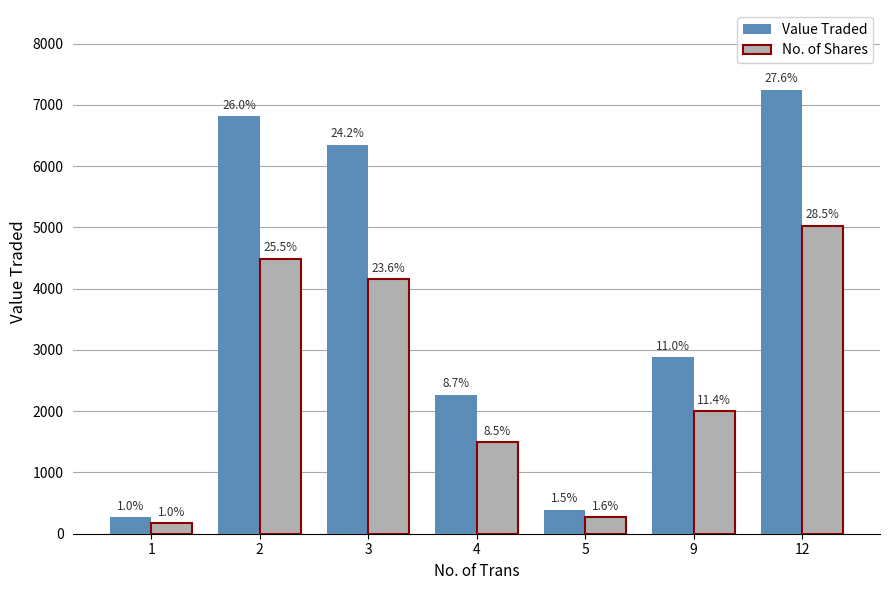

List the labels in order of Value Traded value, smallest first.

1, 5, 4, 9, 3, 2, 12